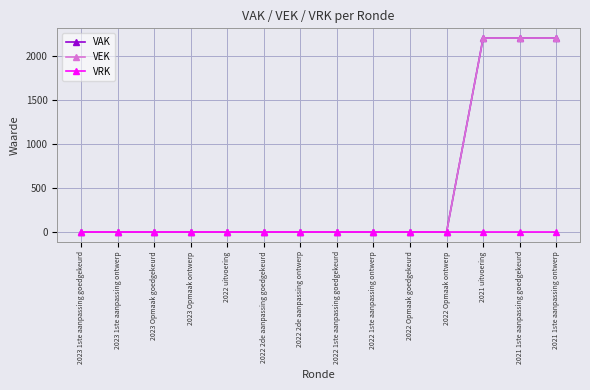

Is it true that VRK equals 0 at 2022 Opmaak goedgekeurd?

True